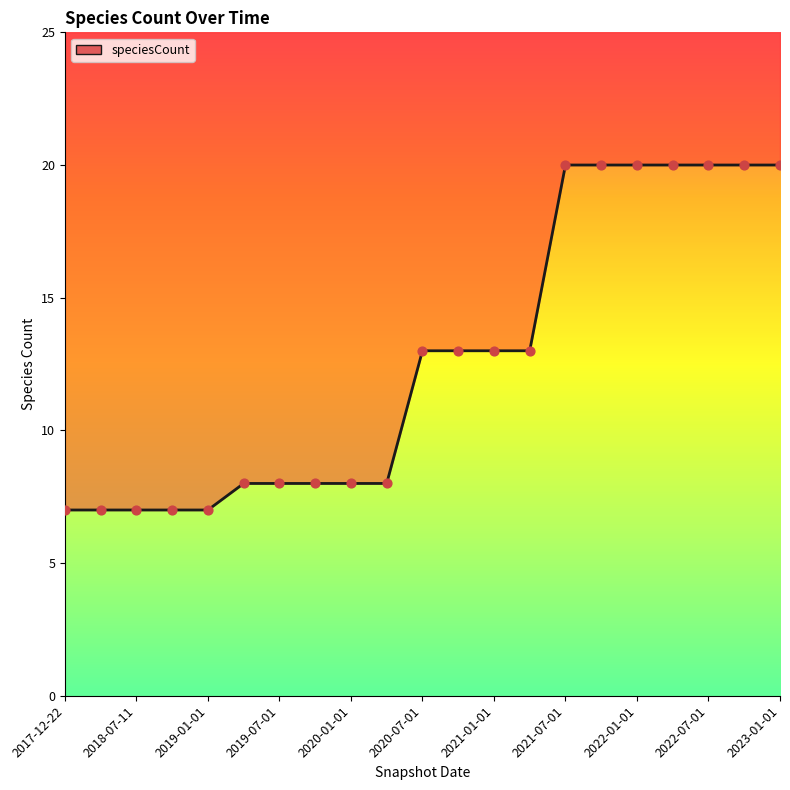

What is the ratio of the value at 2022-01-01 to the value at 2022-07-01?

1.0